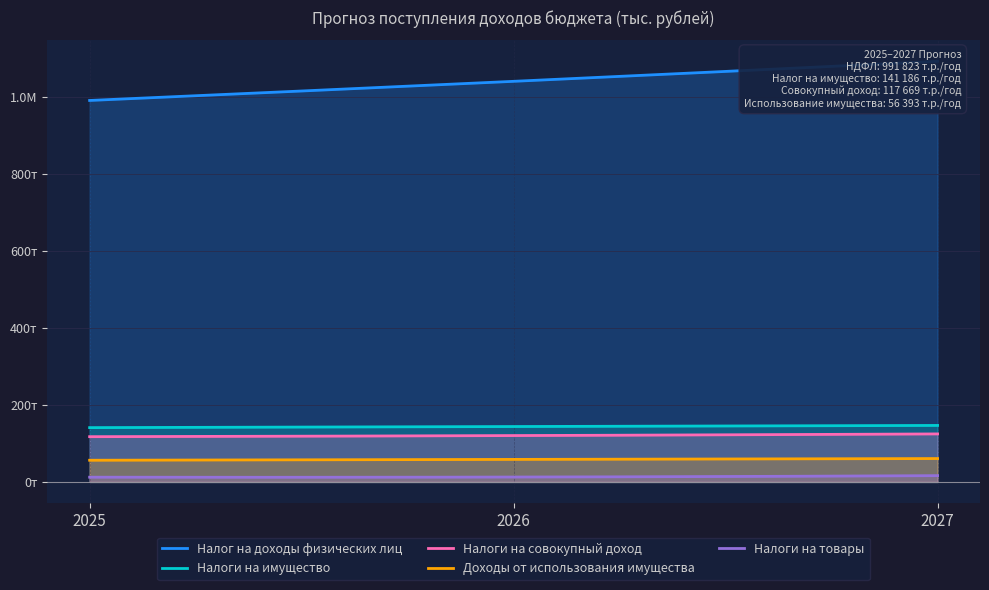

What is the value of the Налоги на имущество point at the 3rd from the left?

146891.0